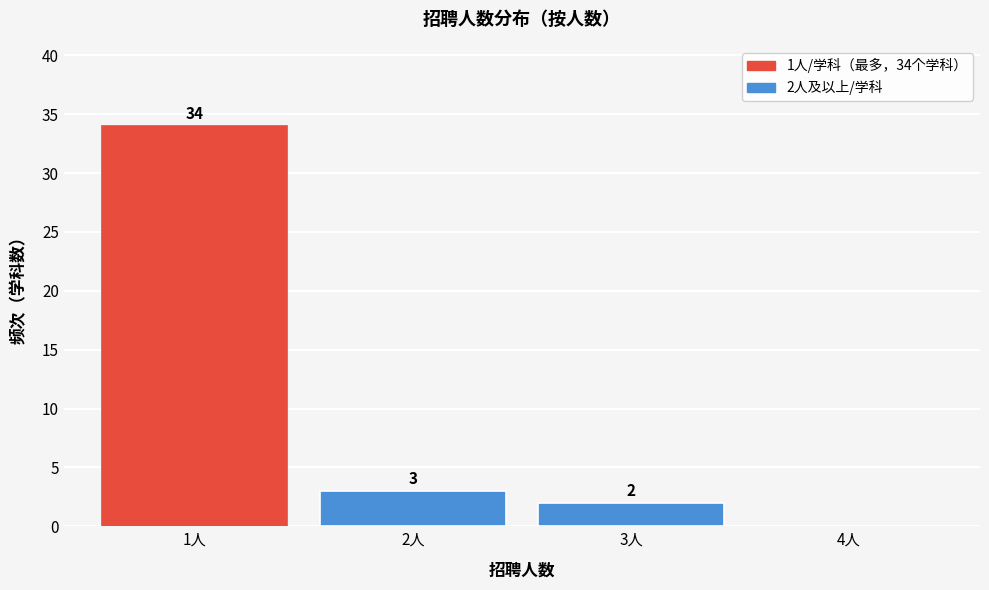

Which range on the x-axis has the tallest bar?

0.5 to 1.5